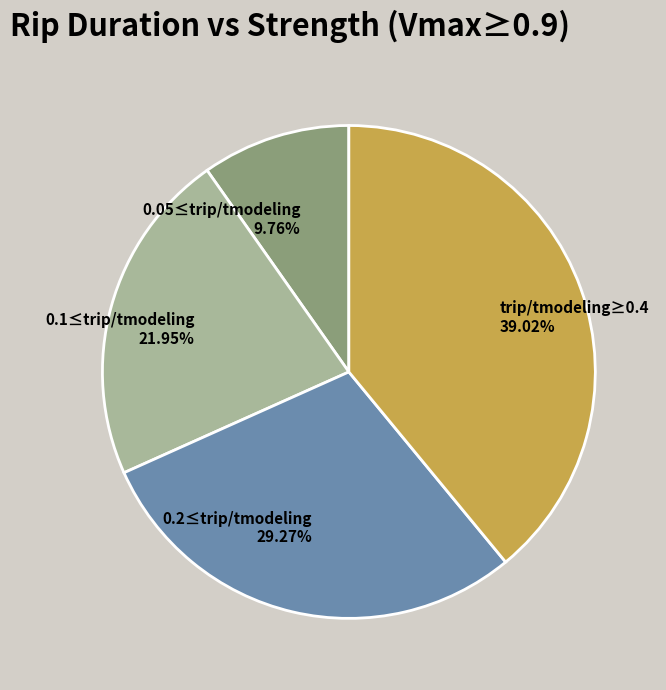

Does any single category account for the majority?

No